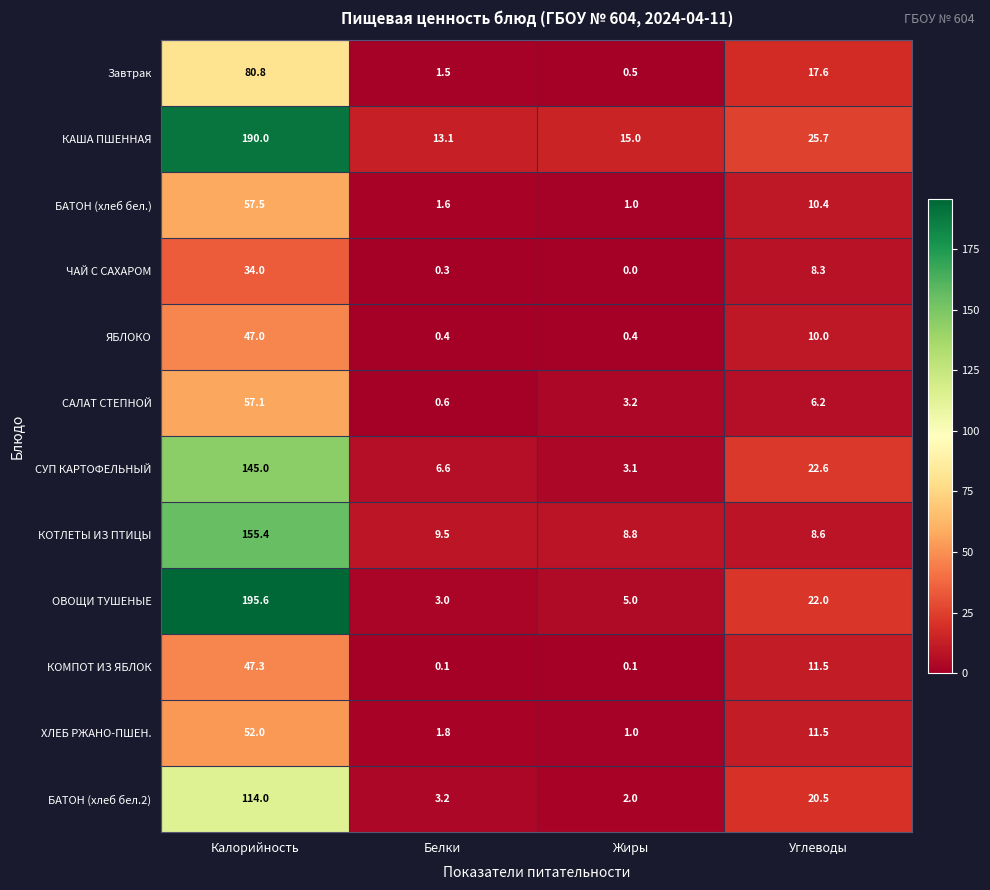

Rank the series at Калорийность from highest to lowest value.

ОВОЩИ ТУШЕНЫЕ, КАША ПШЕННАЯ, КОТЛЕТЫ ИЗ ПТИЦЫ, СУП КАРТОФЕЛЬНЫЙ, БАТОН (хлеб бел.2), Завтрак, БАТОН (хлеб бел.), САЛАТ СТЕПНОЙ, ХЛЕБ РЖАНО-ПШЕН., КОМПОТ ИЗ ЯБЛОК, ЯБЛОКО, ЧАЙ С САХАРОМ